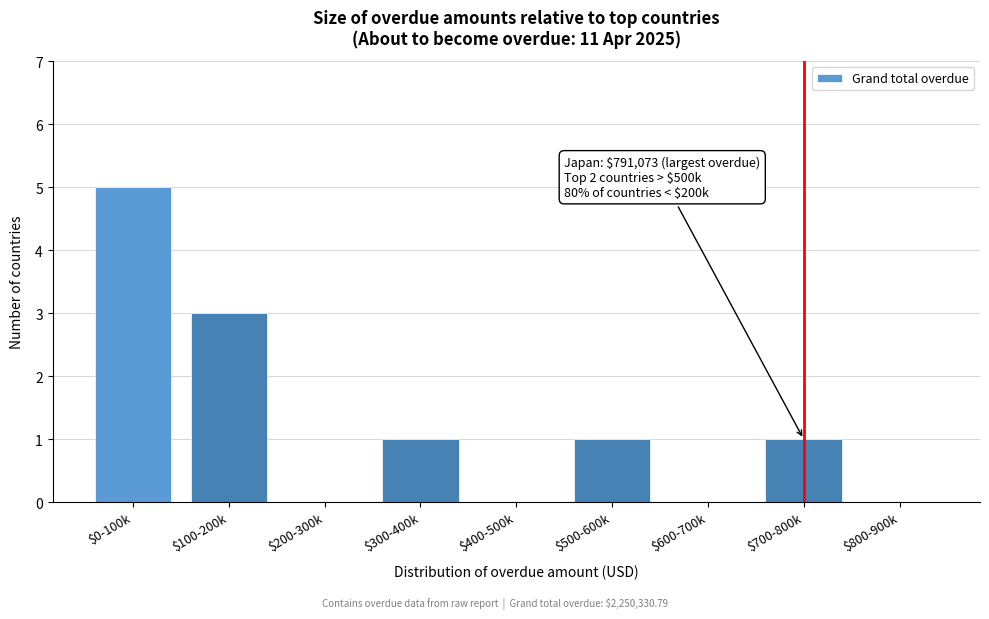

What is the greatest value displayed?

5